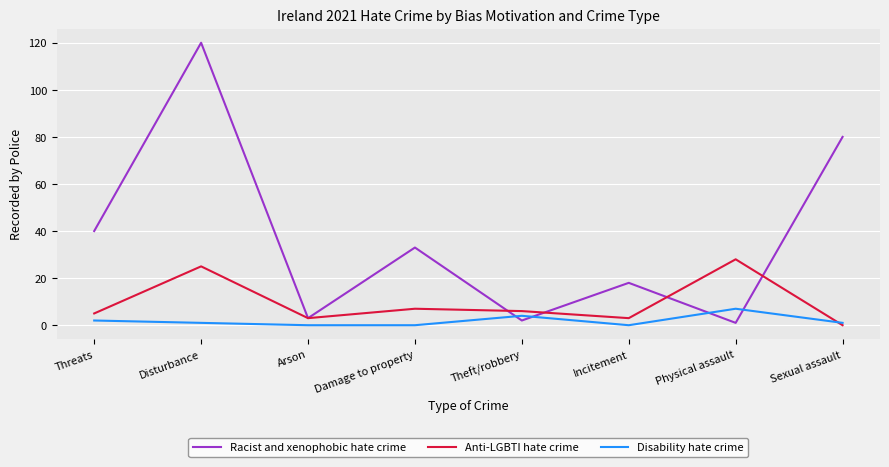

What is the difference between the Anti-LGBTI hate crime values at Sexual assault and Threats?

5